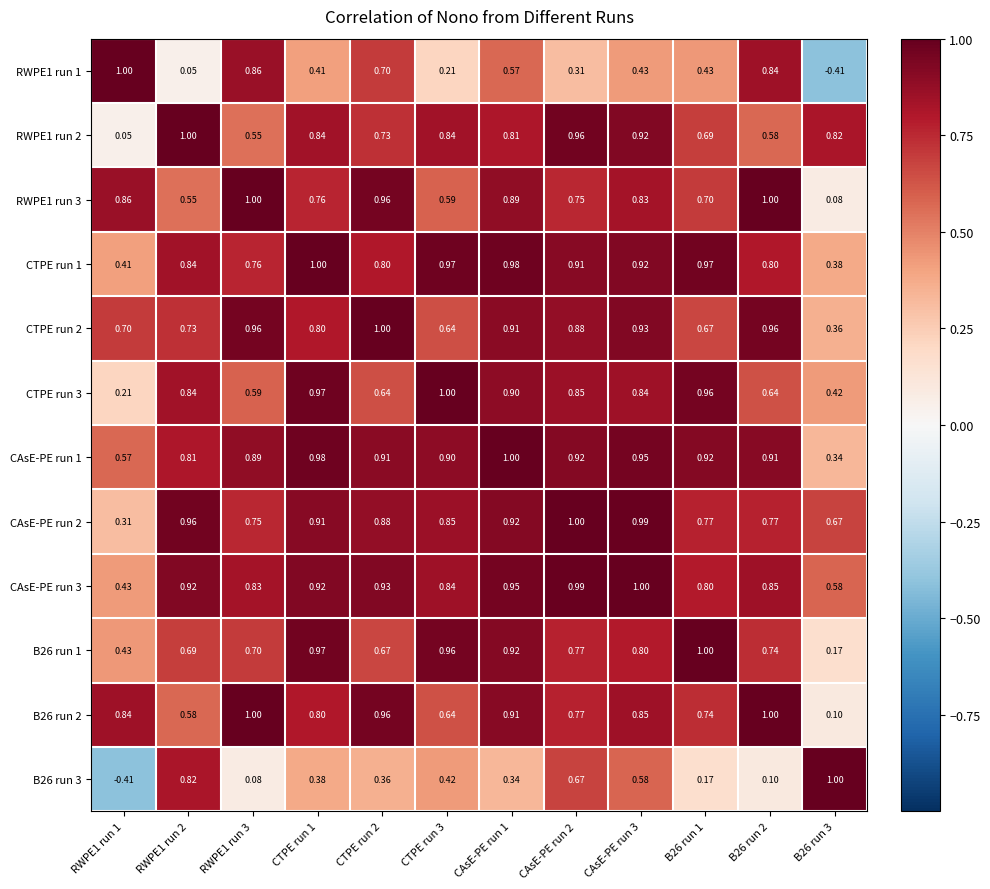

Is the value of RWPE1 run 2 at B26 run 2 greater than the value of CTPE run 2 at CTPE run 2?

No